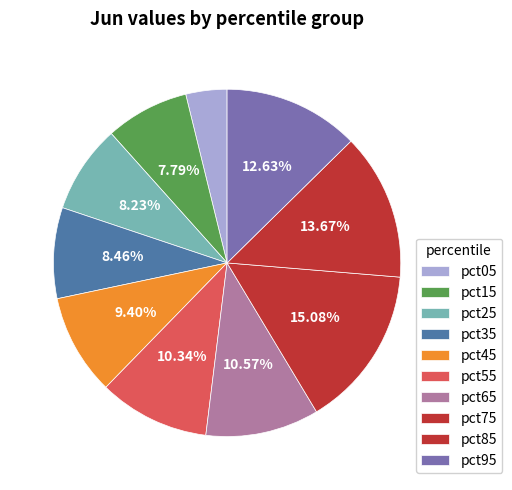

Is it true that pct45 is 20% of the pie?

False